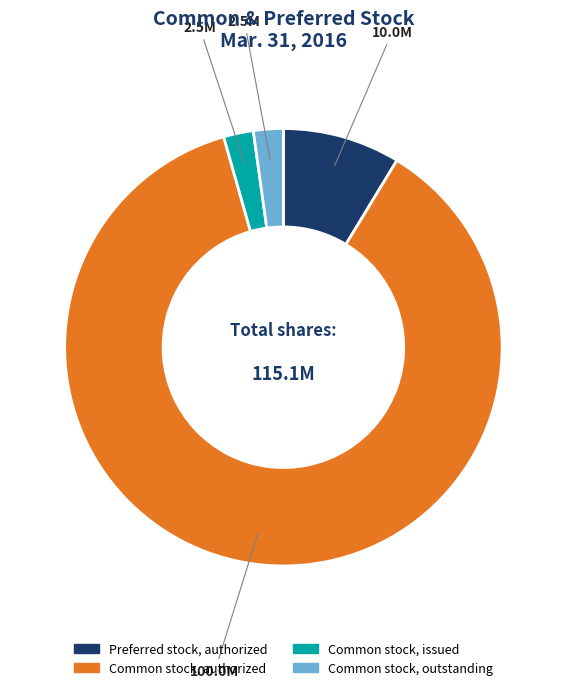

True or false: Common stock, authorized accounts for 79% of the total.

False